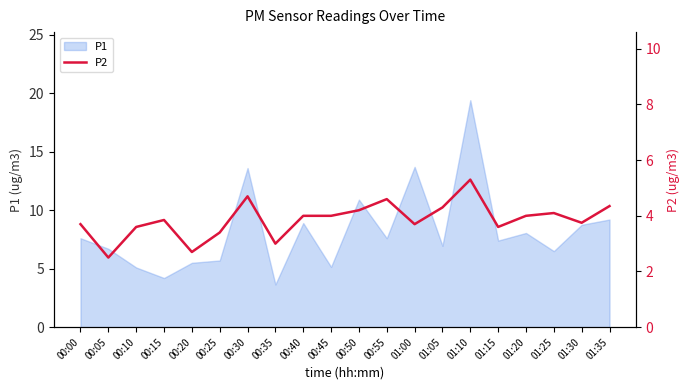

At which label does P1 reach its minimum?

00:35